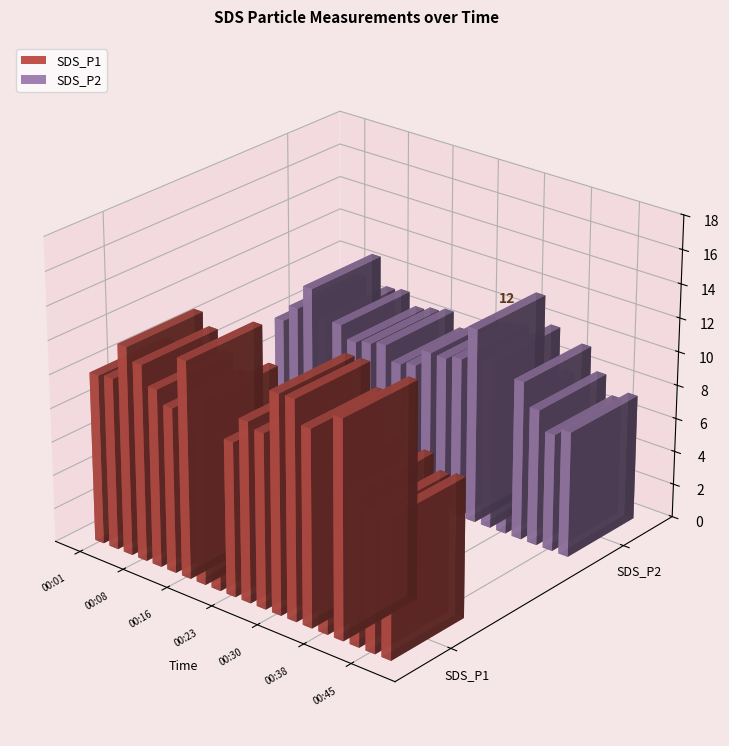

What is the highest value of the SDS_P2 series?

11.6